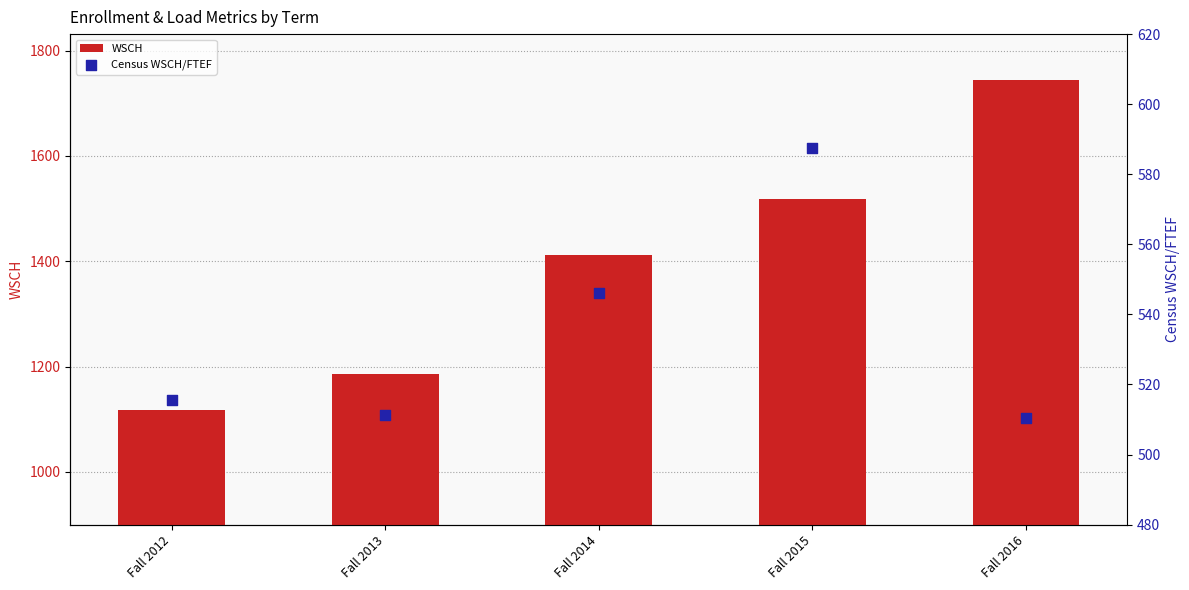

Is the value of WSCH at Fall 2013 greater than the value of Census WSCH/FTEF at Fall 2015?

Yes